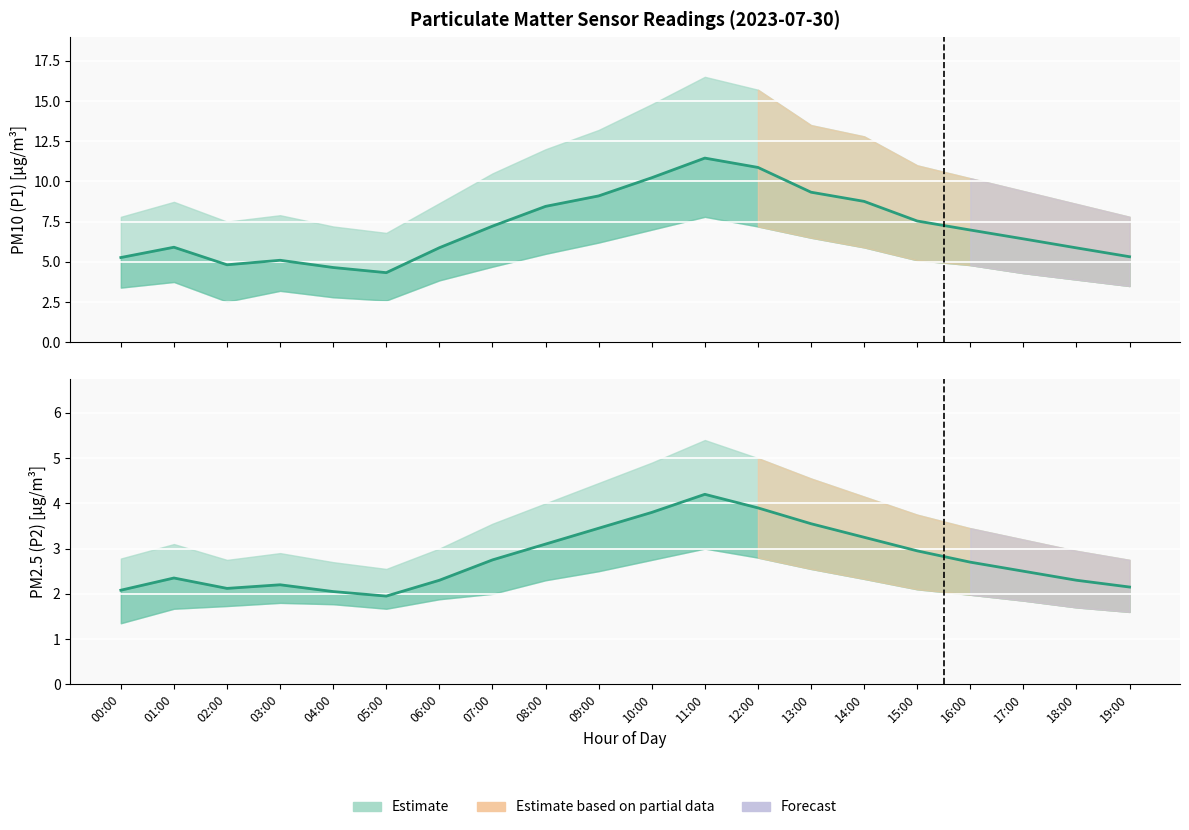

The P2 (PM2.5) series shows 0.6 at 05:00. True or false?

False